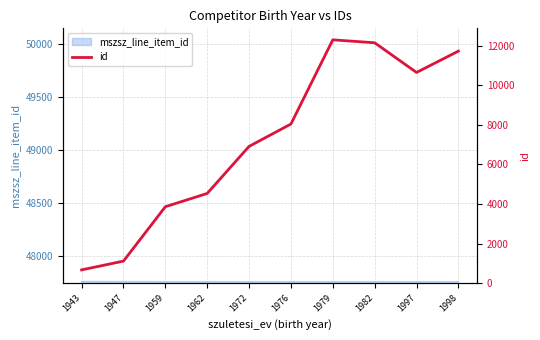

True or false: the data has more than 0 interior local peaks.

True